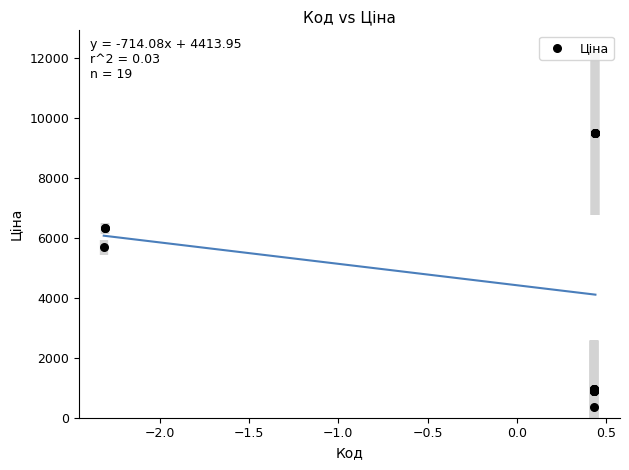

What Y value in the scatter plot is closest to 4919?

5673.8